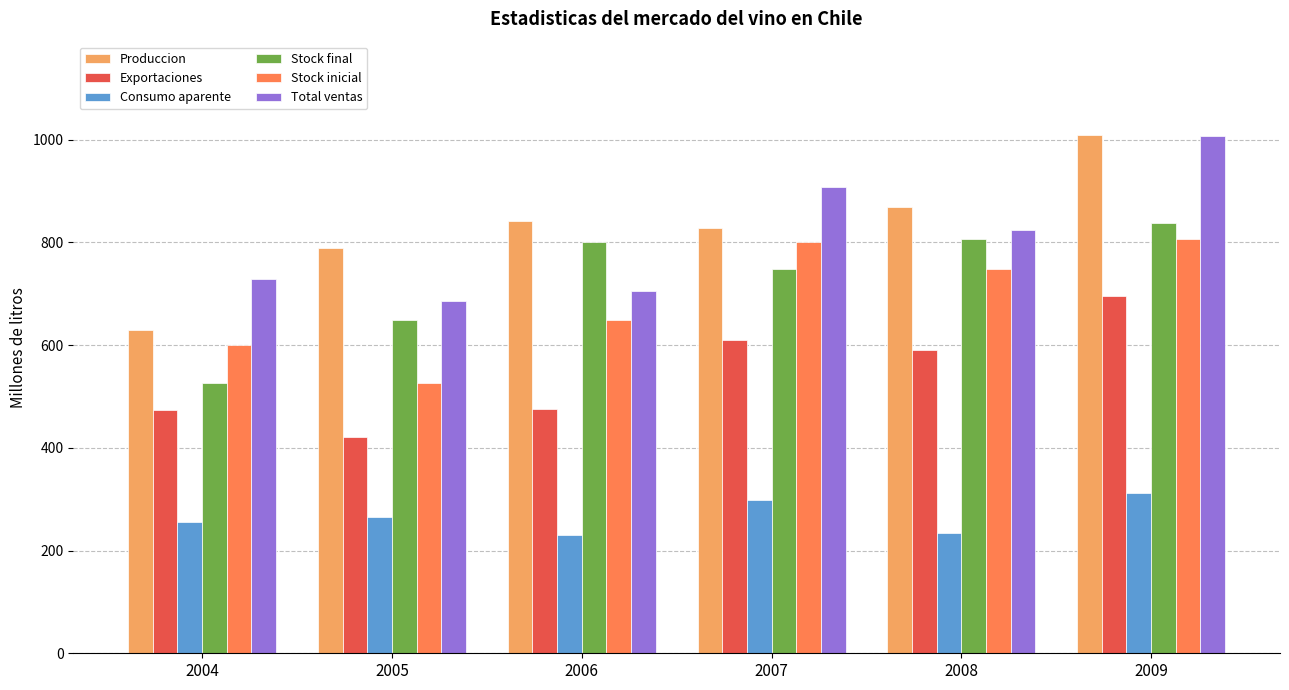

Which series has the largest total across all categories?

Produccion